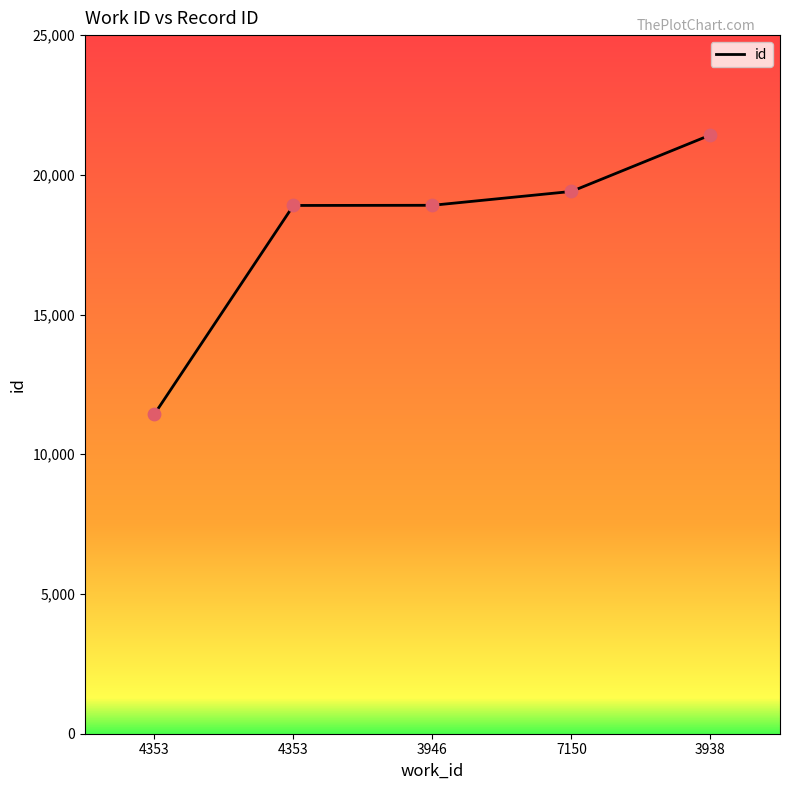

Between 4353 and 7150, which is larger?

7150